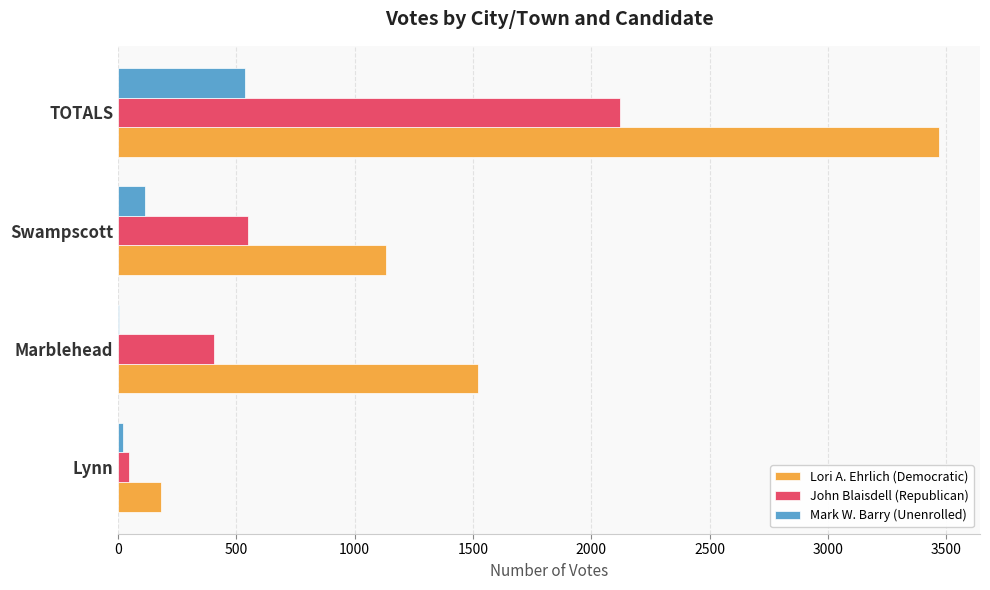

At which label does John Blaisdell (Republican) reach its peak?

TOTALS